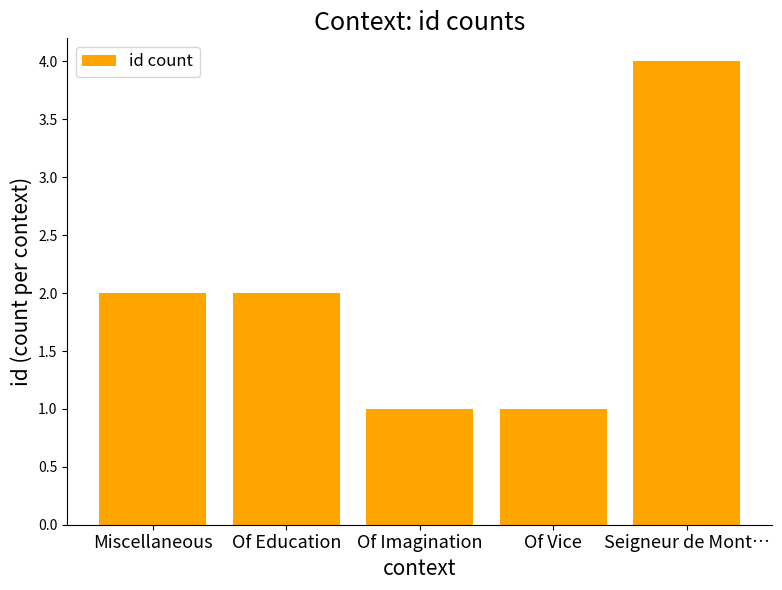

How many data points are less than 2?

2